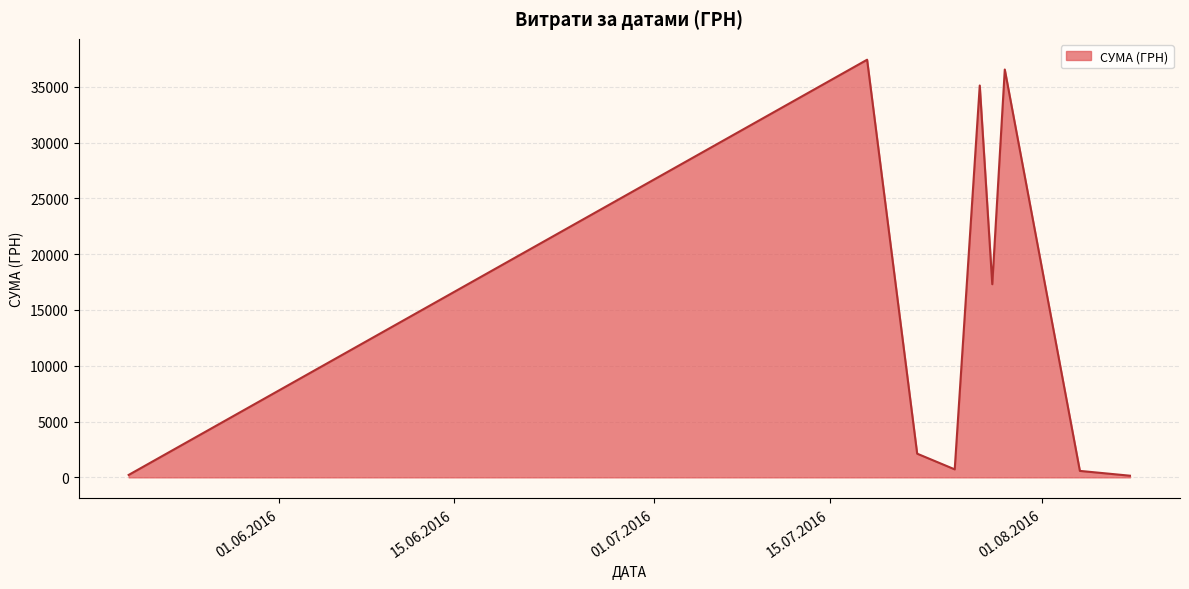

What is the difference between the maximum and minimum values?

37276.0